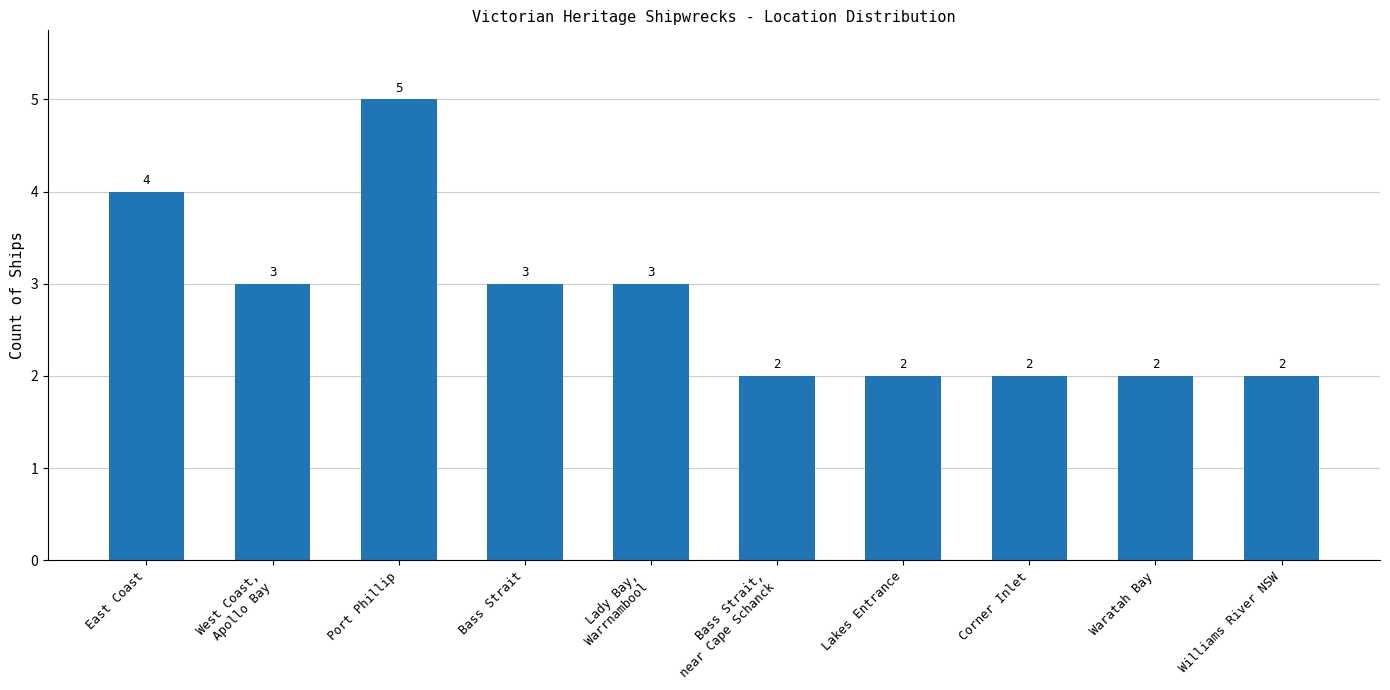

The value at East Coast is 4. True or false?

True